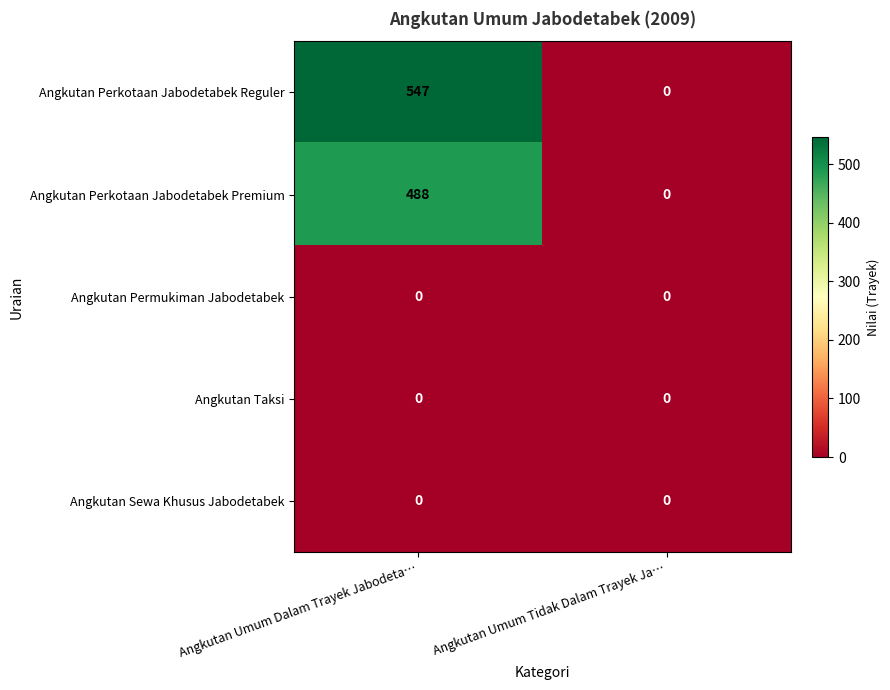

The value of Angkutan Taksi at Angkutan Umum Tidak Dalam Trayek Ja… is 0. True or false?

True